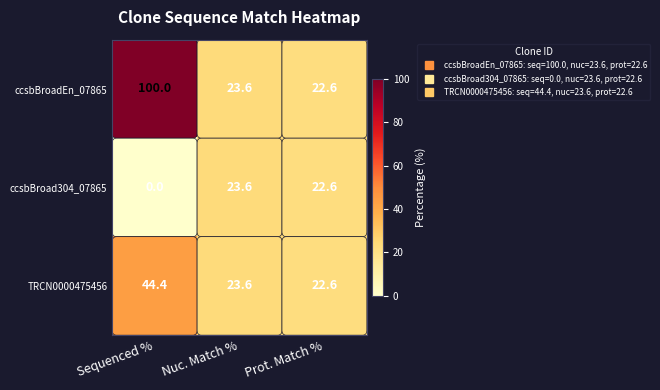

Which series changed the most between Sequenced % and Prot. Match %?

ccsbBroadEn_07865